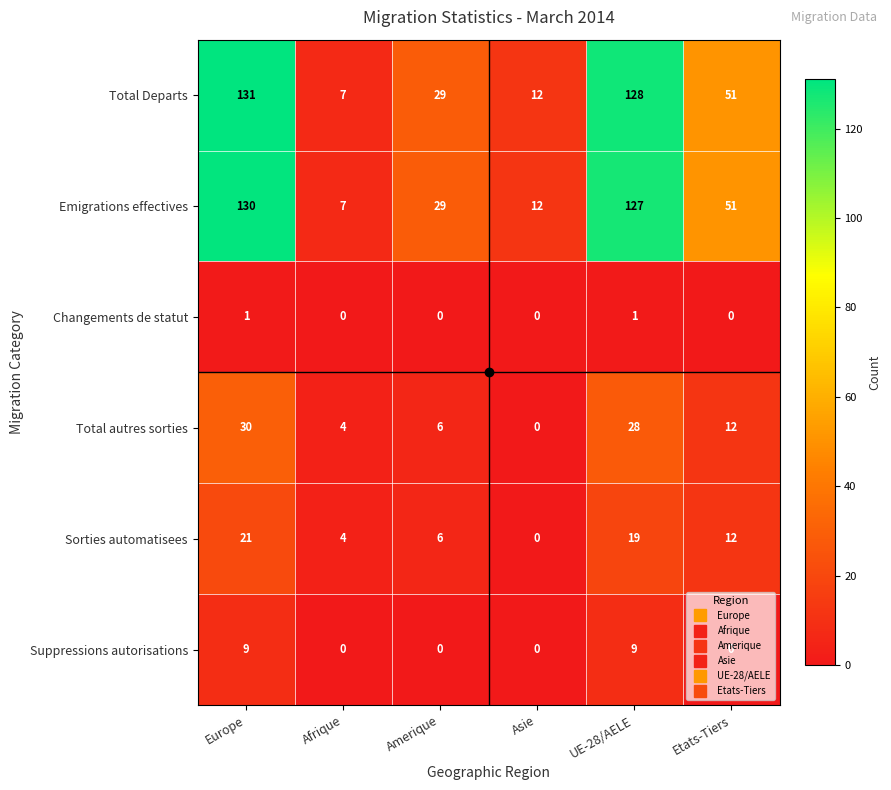

Count the number of data series in this chart.

6